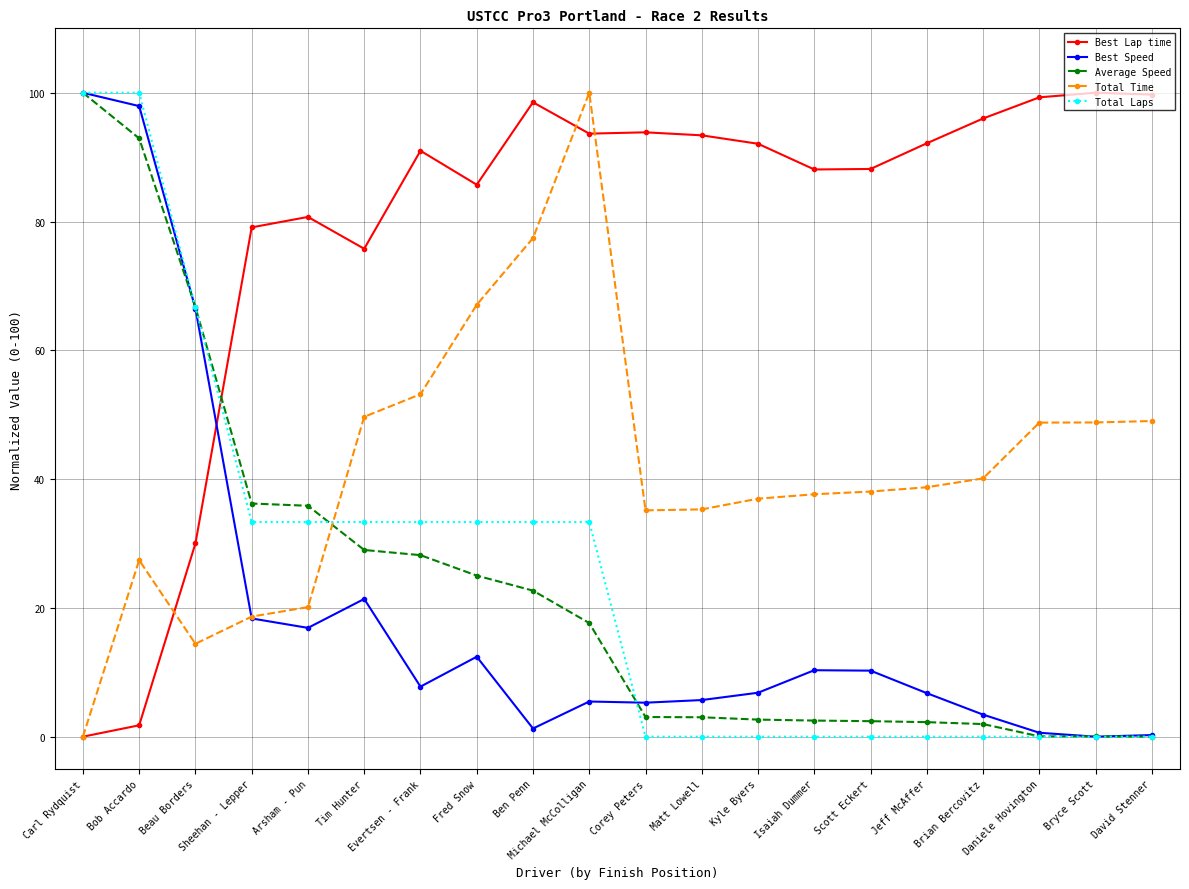

True or false: Best Lap time and Average Speed cross at least once.

True